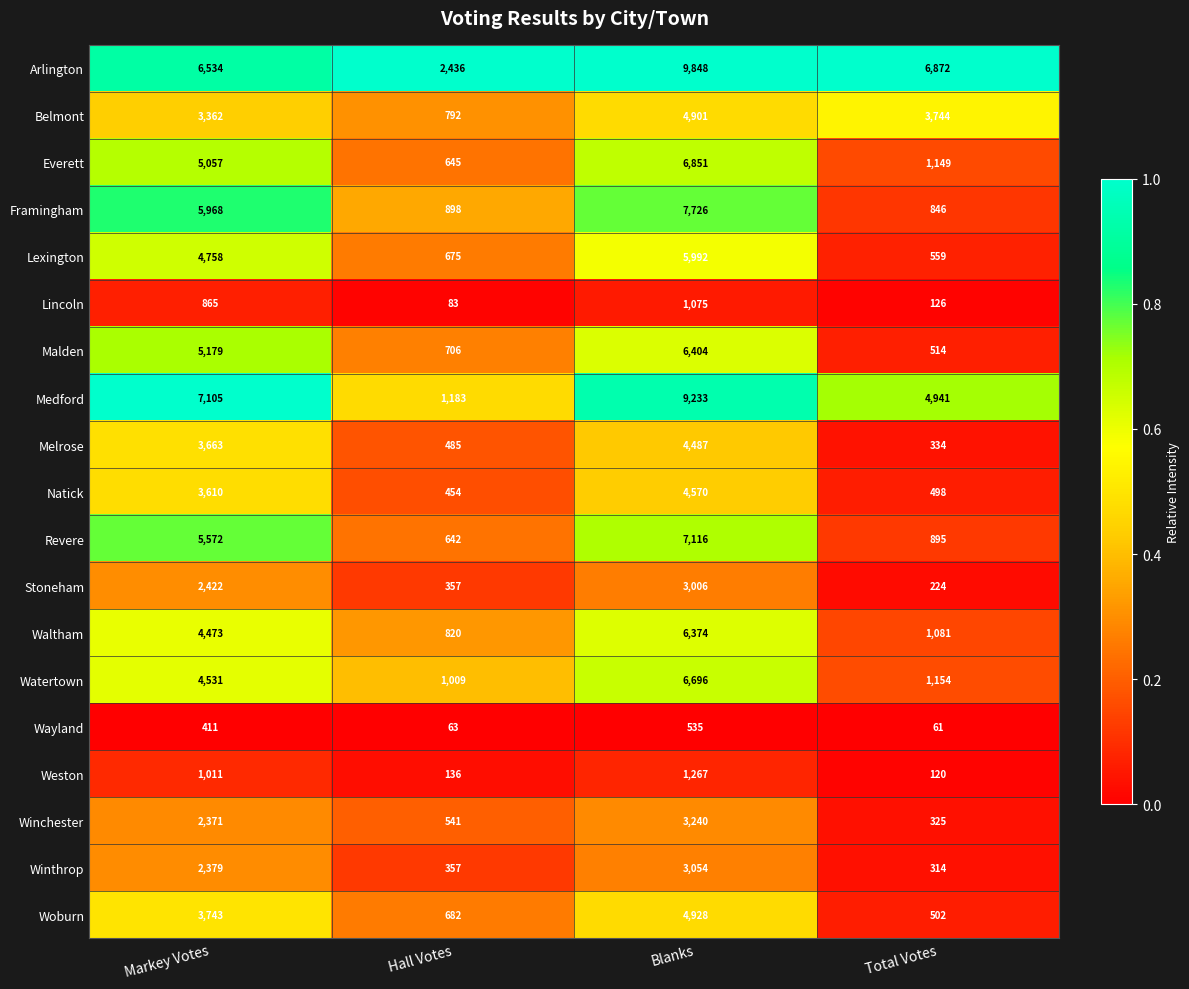

Count the number of data series in this chart.

19